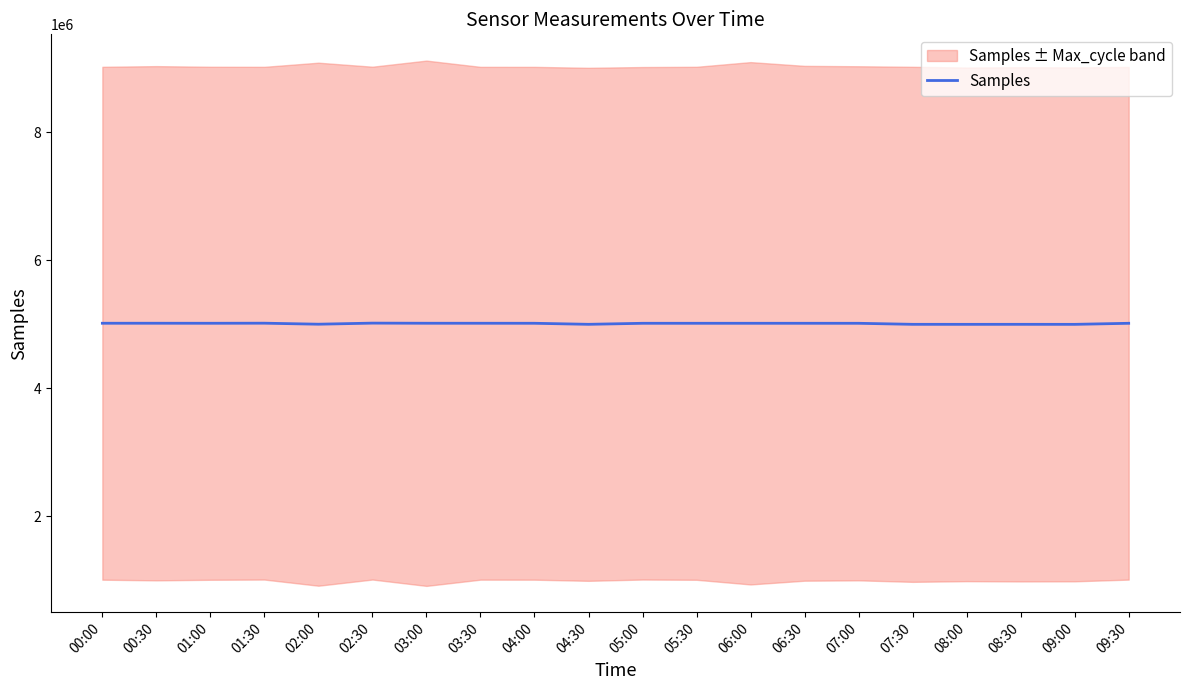

What is the change in value from 01:00 to 08:00?

-16745